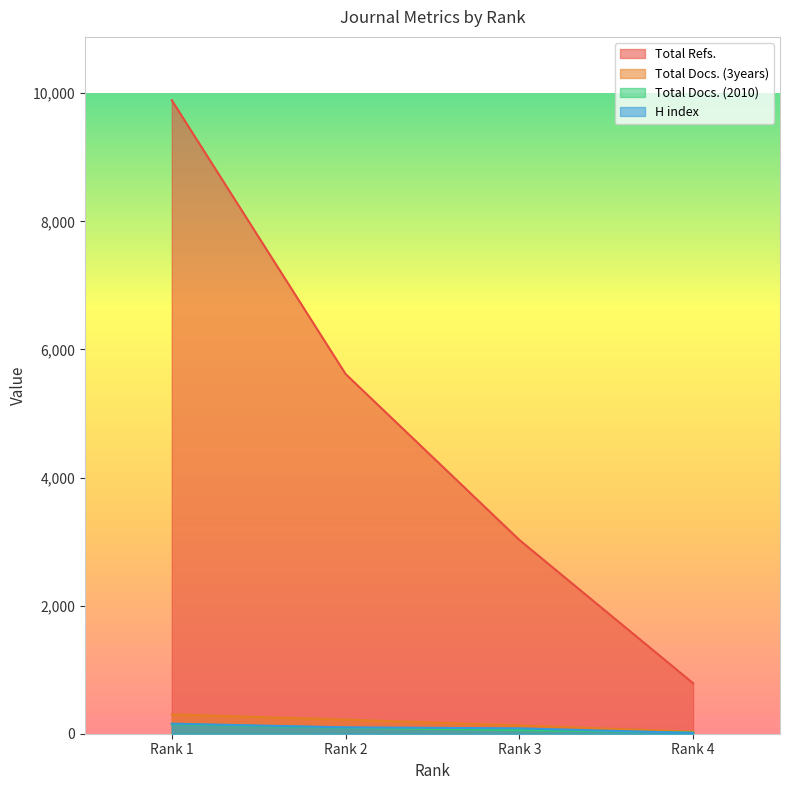

At which category does the chart reach its minimum across all series?

Rank 4